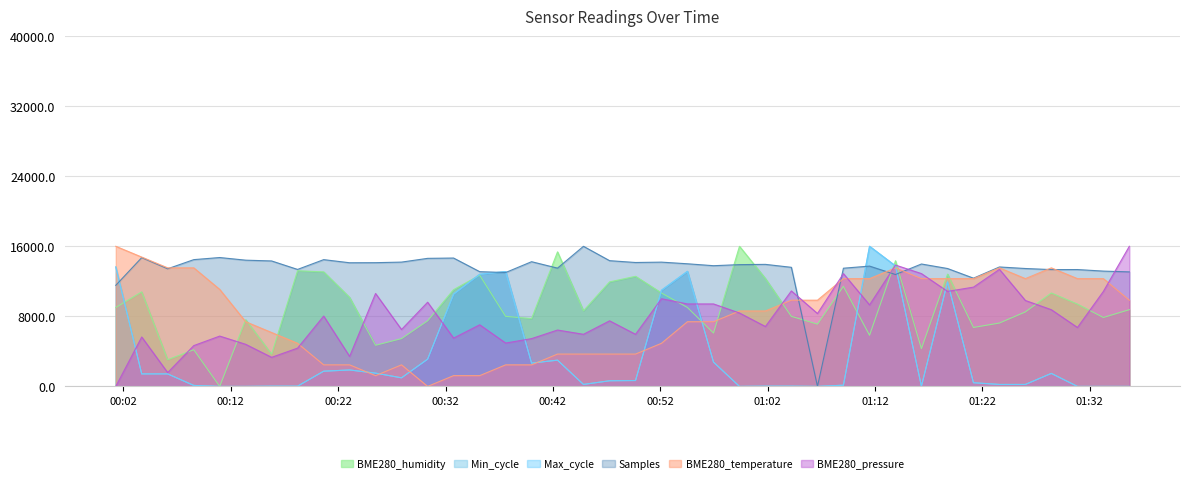

What is the label of the 10th point from the right?

2021/01/25 01:13:55